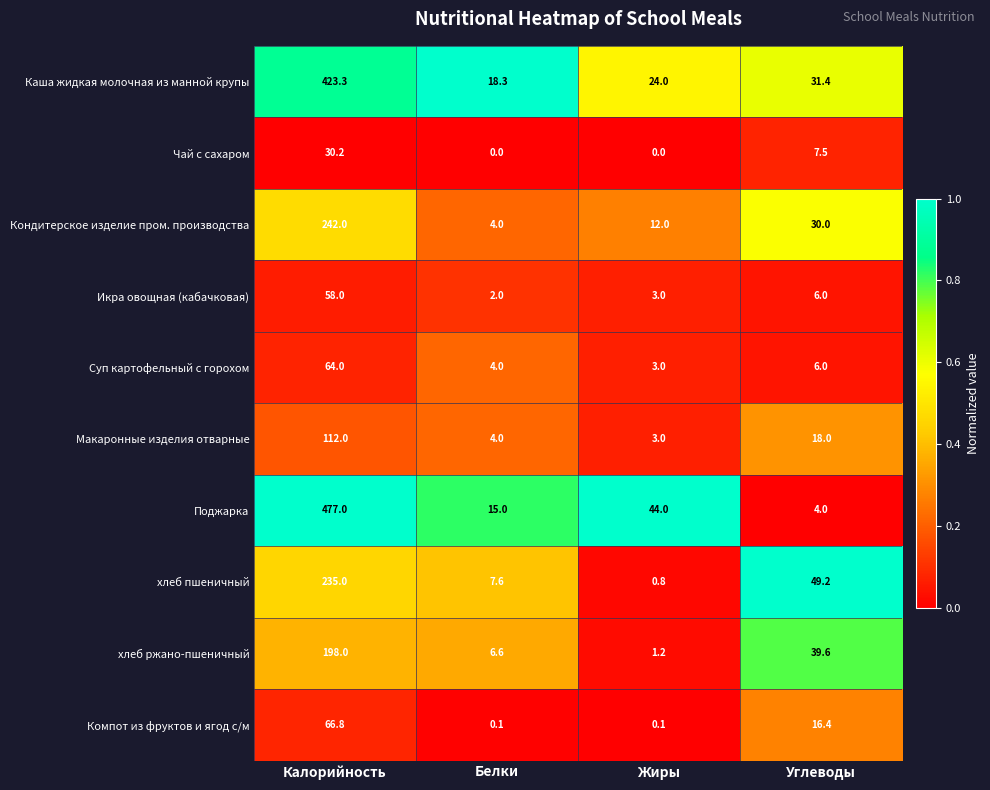

Is it true that Суп картофельный с горохом equals 3.0 at Жиры?

True